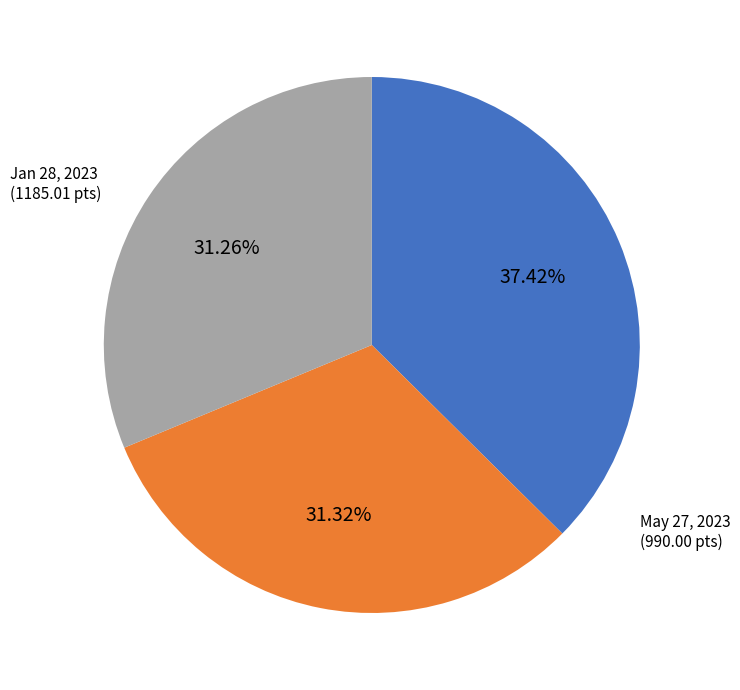

Does any single category account for the majority?

No